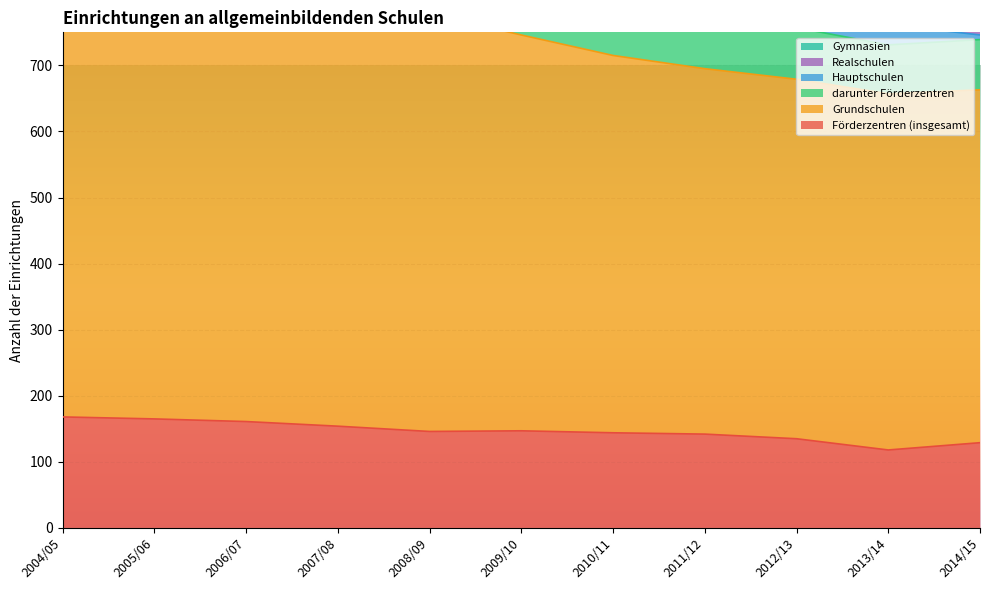

Which series changed the most between 2009/10 and 2011/12?

Hauptschulen